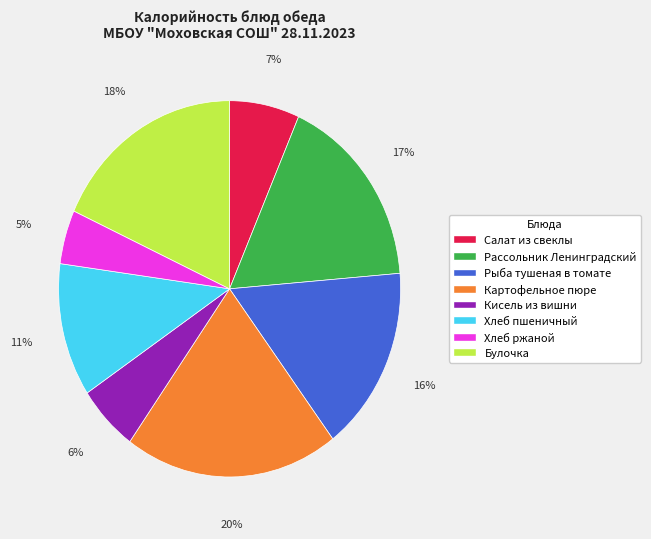

Which category has the biggest portion of the pie?

Картофельное пюре